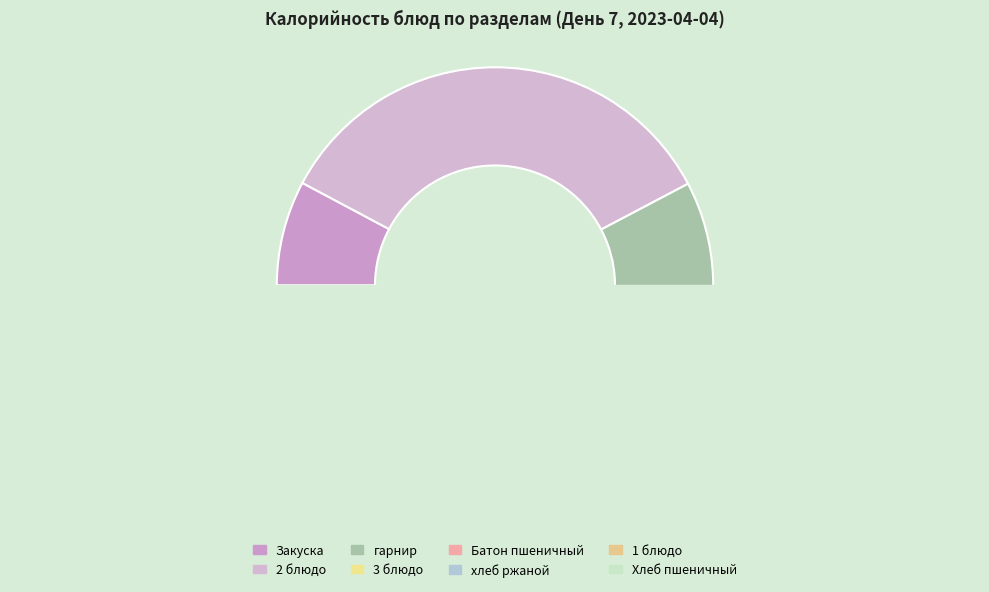

True or false: Хлеб пшеничный accounts for 8% of the total.

True